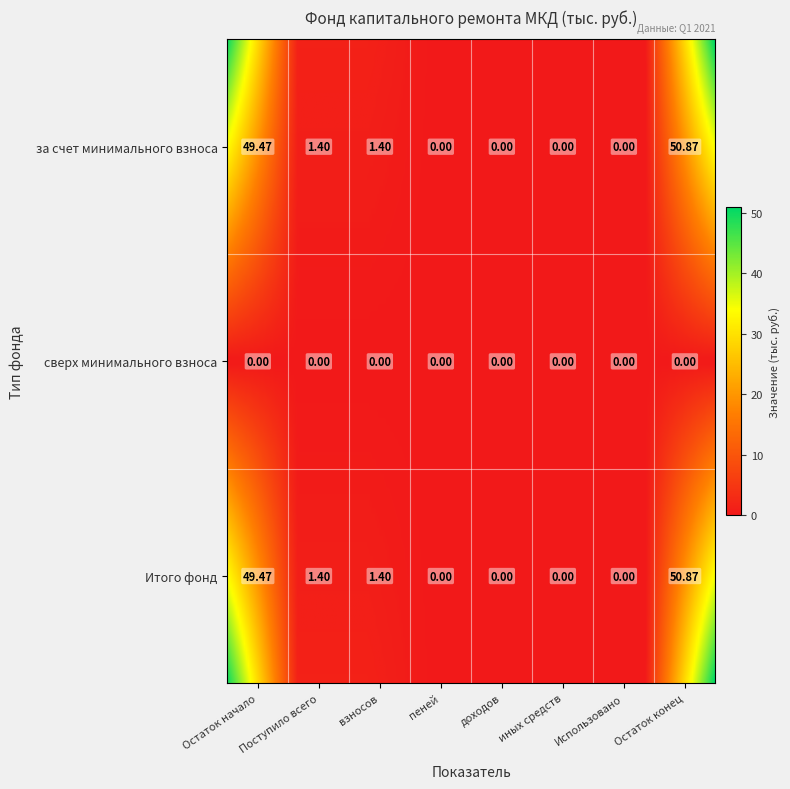

What is the difference between the maximum and minimum values in the за счет минимального взноса series?

50.9